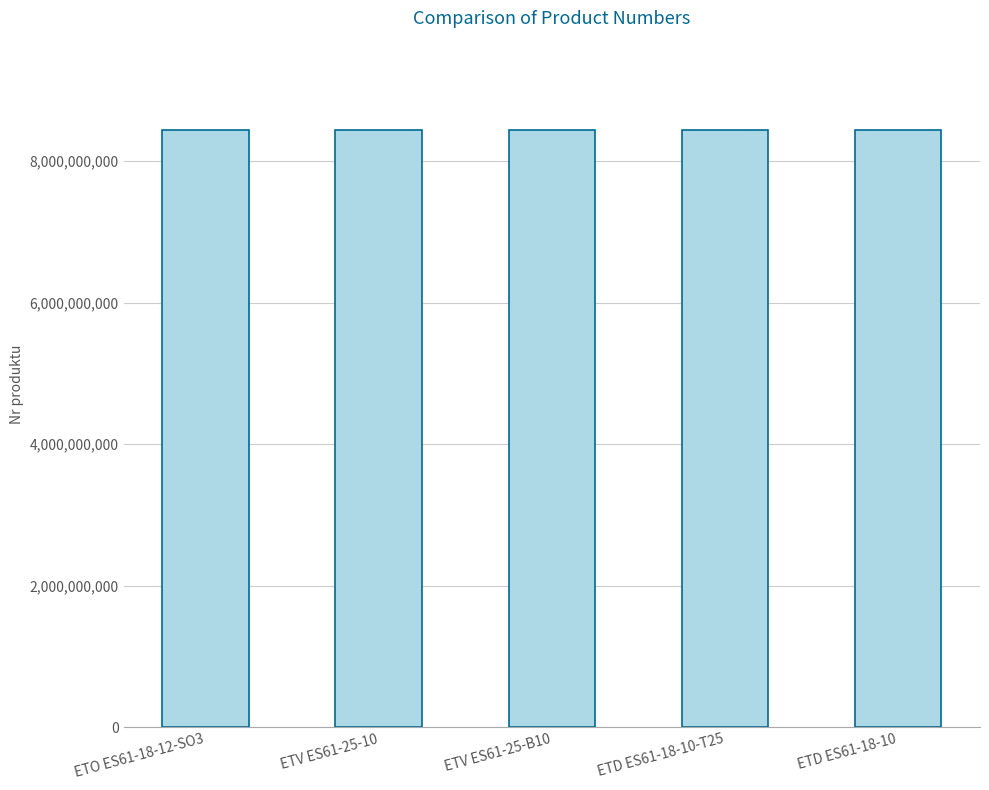

What value does the data have at ETD ES61-18-10, to the nearest 10?

8436026520